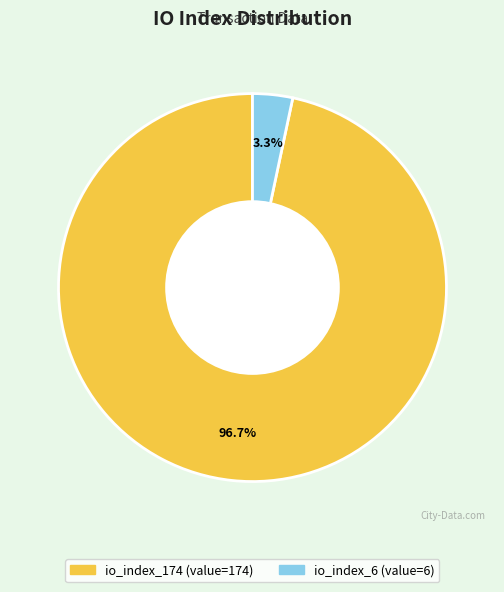

Count the number of slices in the pie.

2